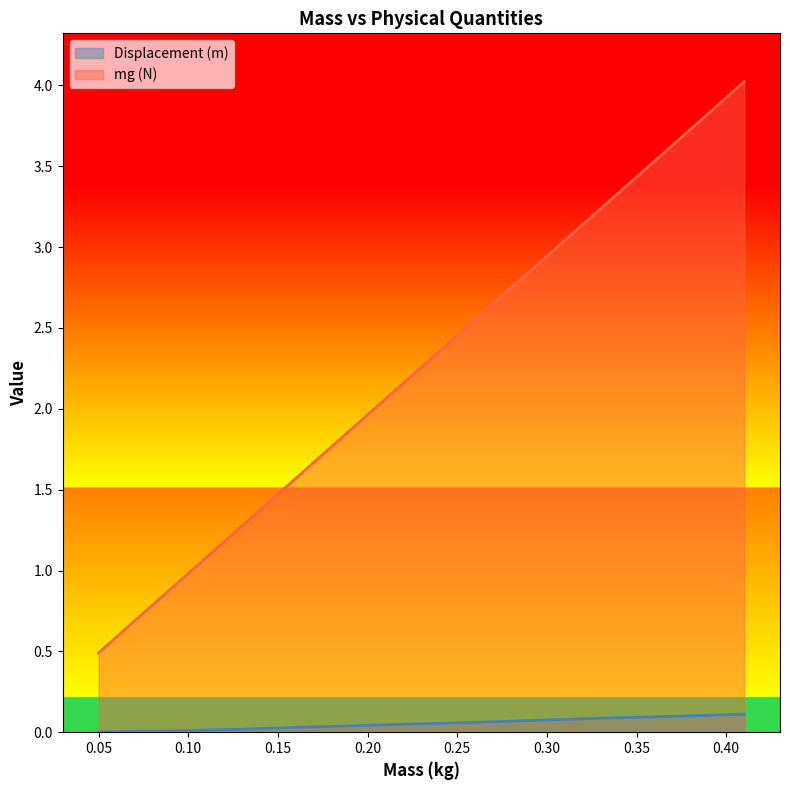

True or false: Displacement (m) has more than 2 interior local peaks.

False